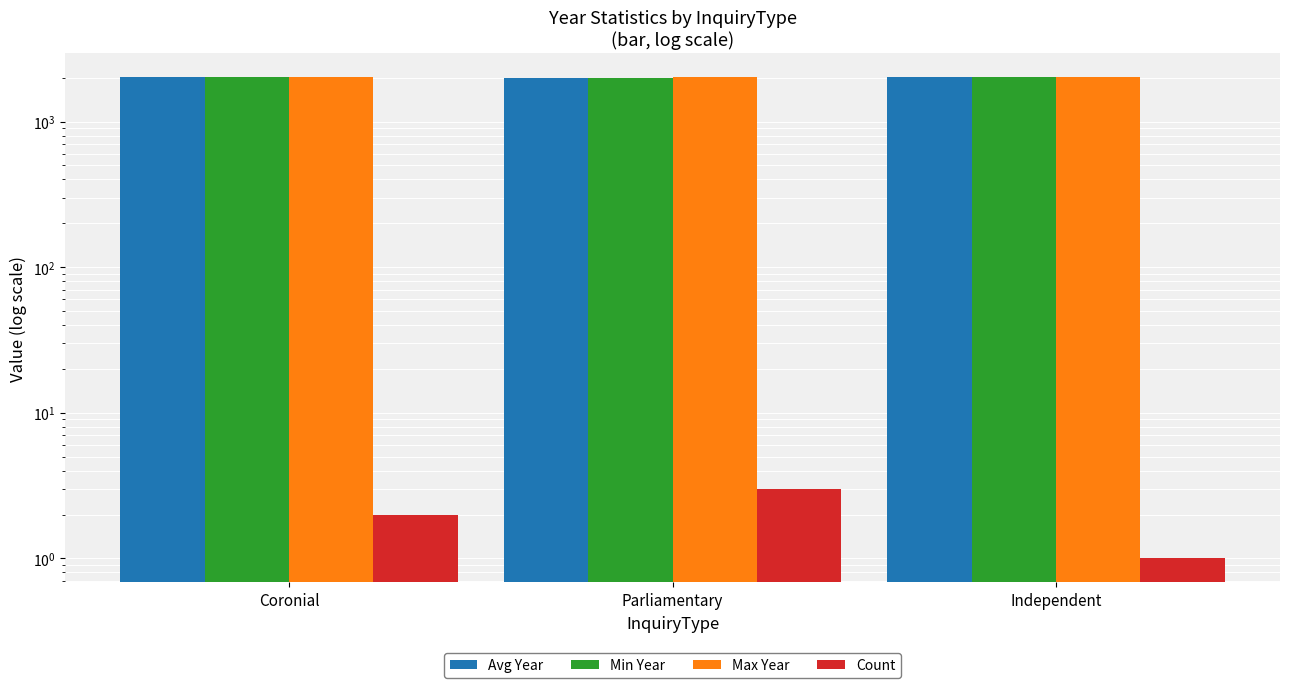

The value of Max Year at Independent is 2011. True or false?

True